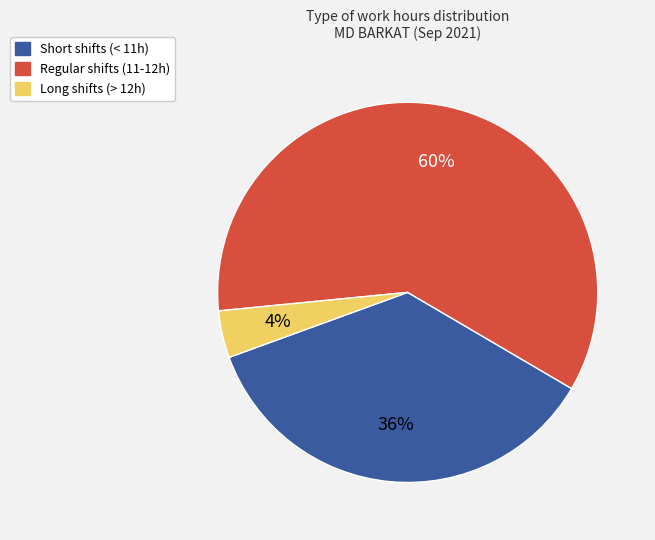

Which category accounts for the majority?

Regular shifts (11-12h)